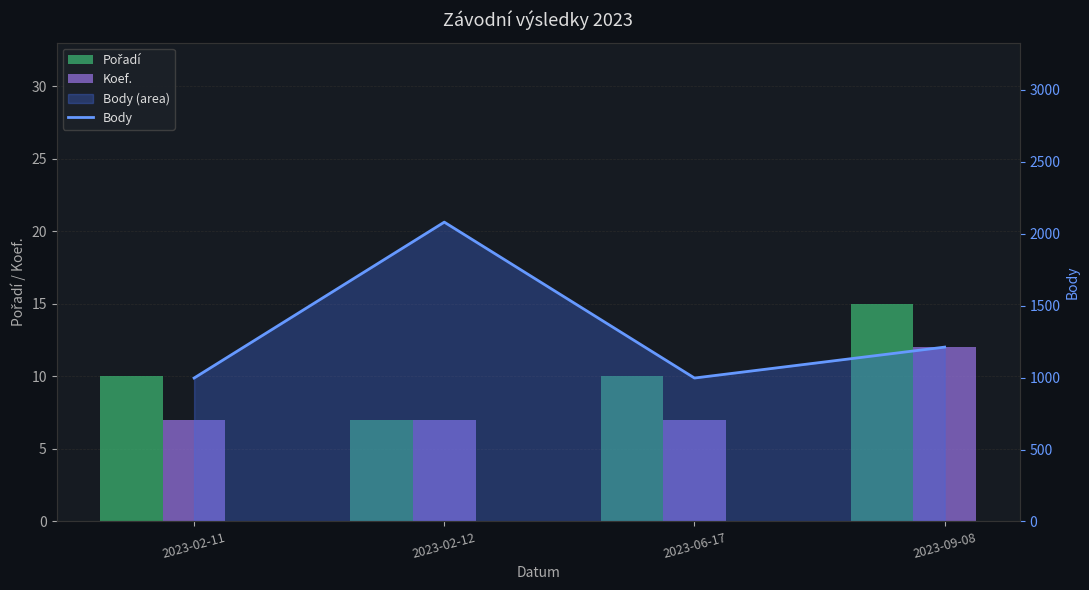

What position from the right is 2023-09-08?

1